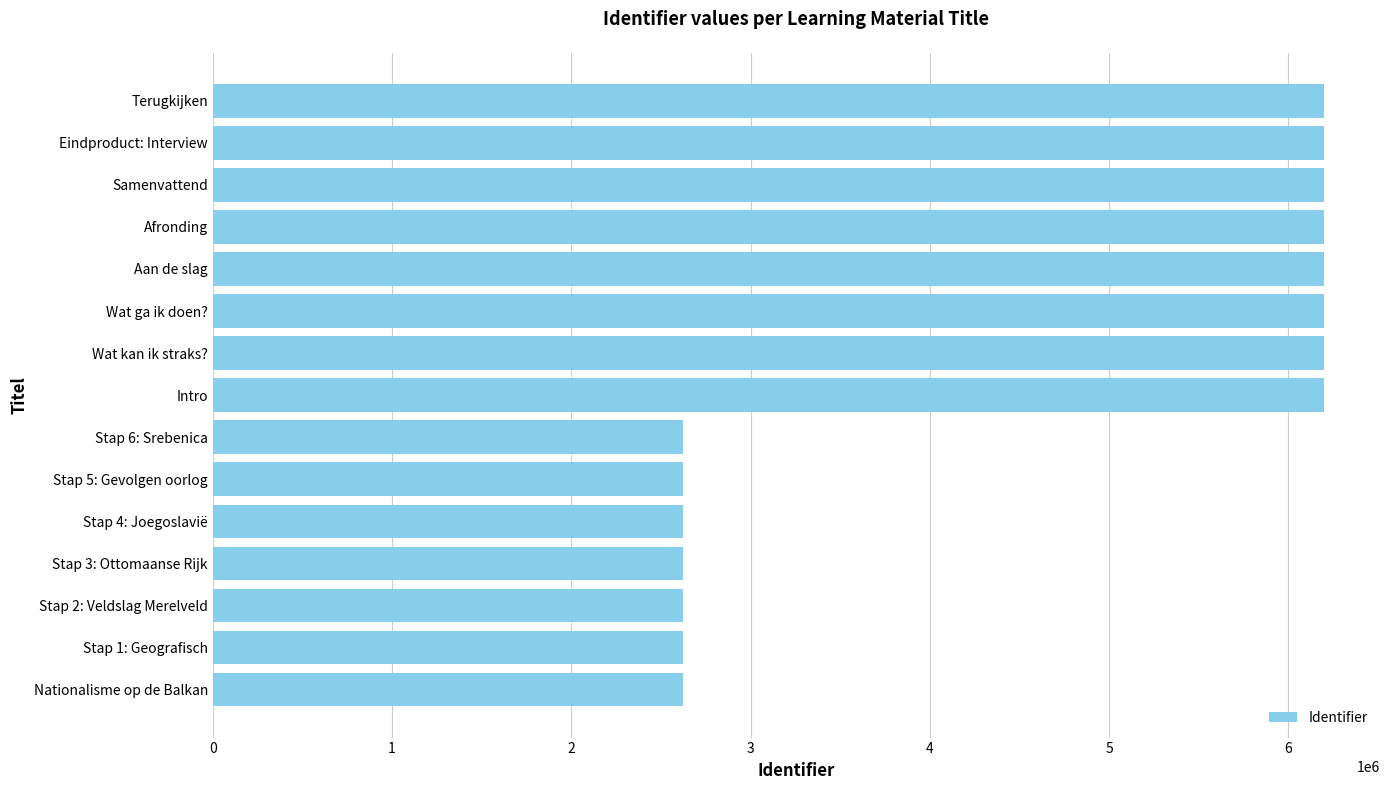

Is it true that the value at Wat kan ik straks? is 3214853?

False